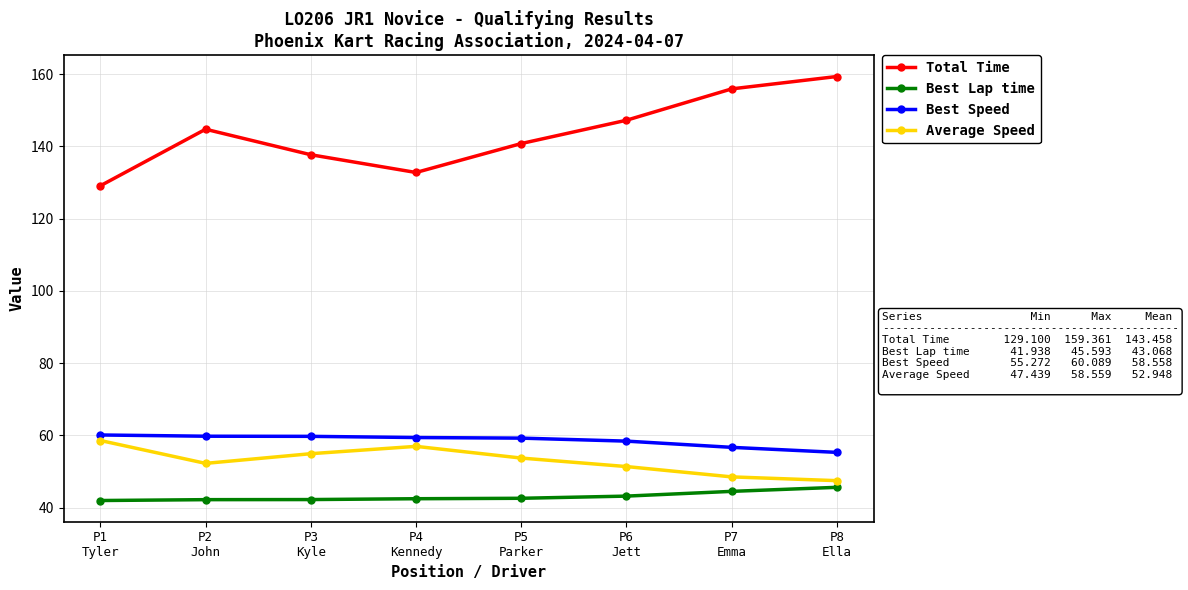

How many interior local valleys does the Total Time series have?

1